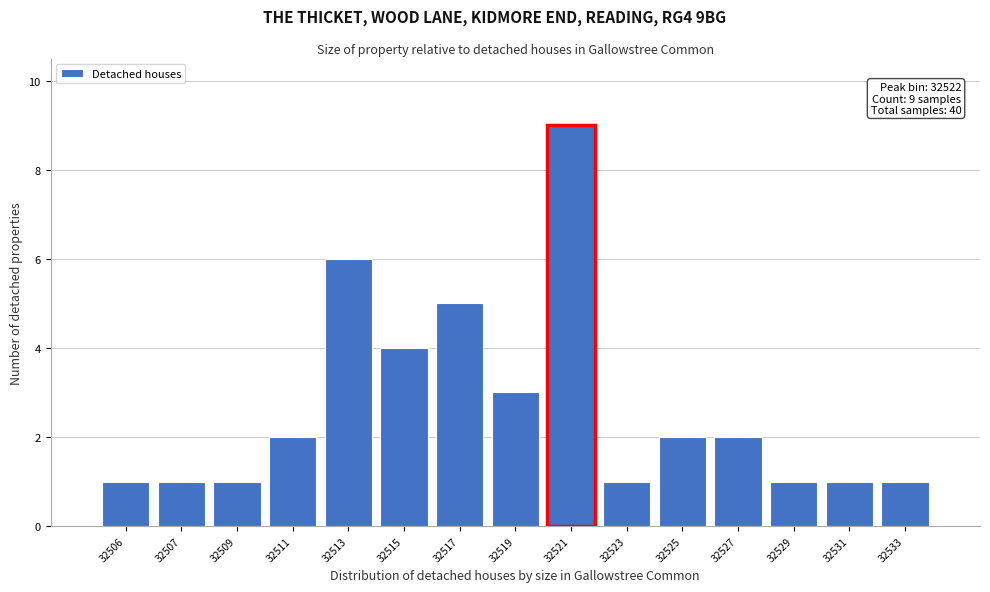

Reading left to right, what are all the values shown in this chart?

1	1	1	2	6	4	5	3	9	1	2	2	1	1	1